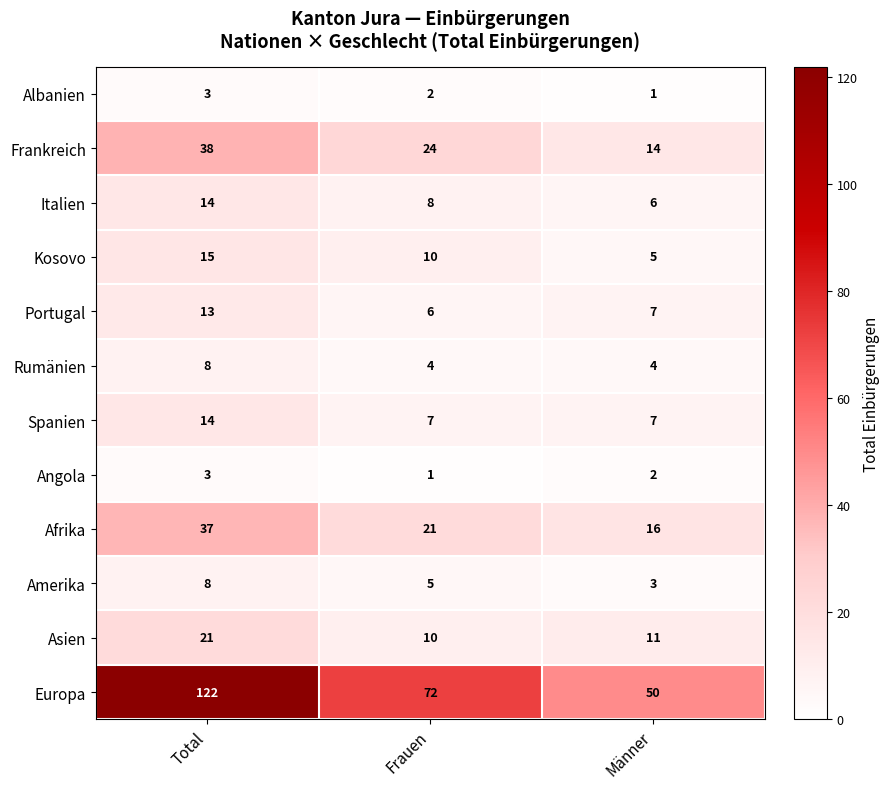

Which series changed the most between Total and Frauen?

Europa